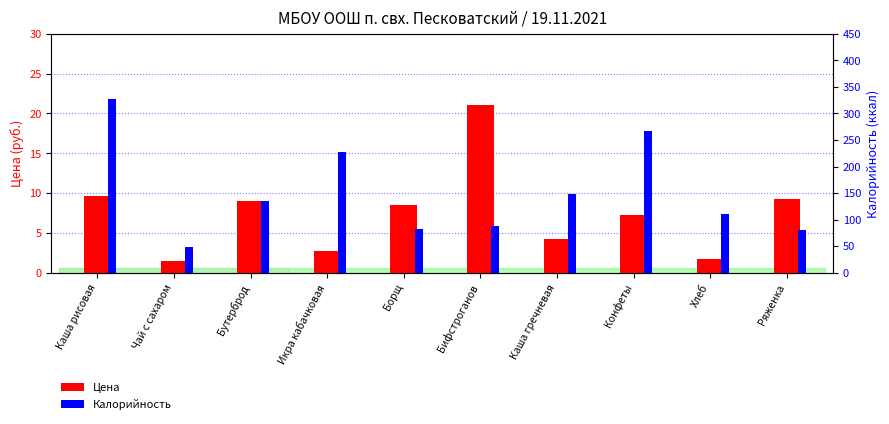

What is the total value across all series at Борщ?

91.5